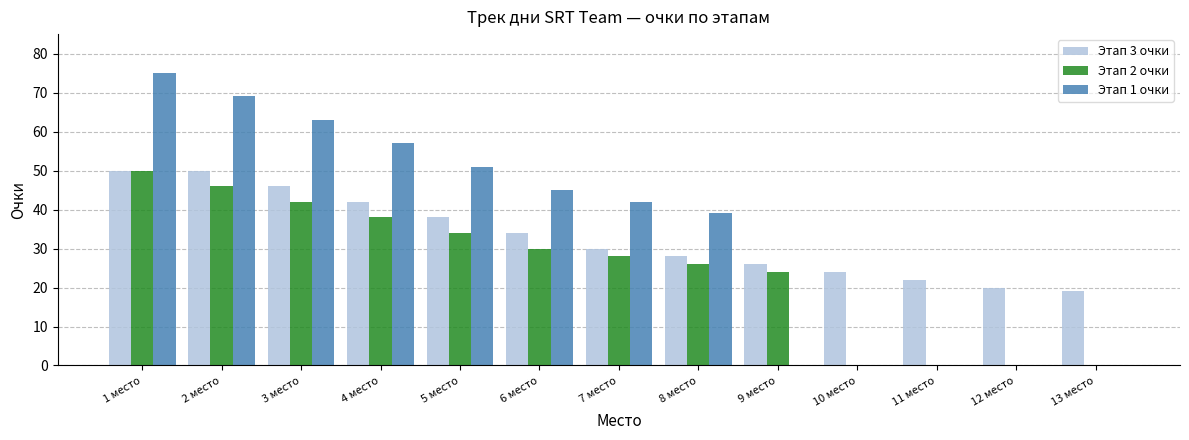

Reading left to right, list all the values displayed in this chart.

Этап 3 очки: 1 место=50	2 место=50	3 место=46	4 место=42	5 место=38	6 место=34	7 место=30	8 место=28	9 место=26	10 место=24	11 место=22	12 место=20	13 место=19
Этап 2 очки: 1 место=50	2 место=46	3 место=42	4 место=38	5 место=34	6 место=30	7 место=28	8 место=26	9 место=24	10 место=0	11 место=0	12 место=0	13 место=0
Этап 1 очки: 1 место=75	2 место=69	3 место=63	4 место=57	5 место=51	6 место=45	7 место=42	8 место=39	9 место=0	10 место=0	11 место=0	12 место=0	13 место=0